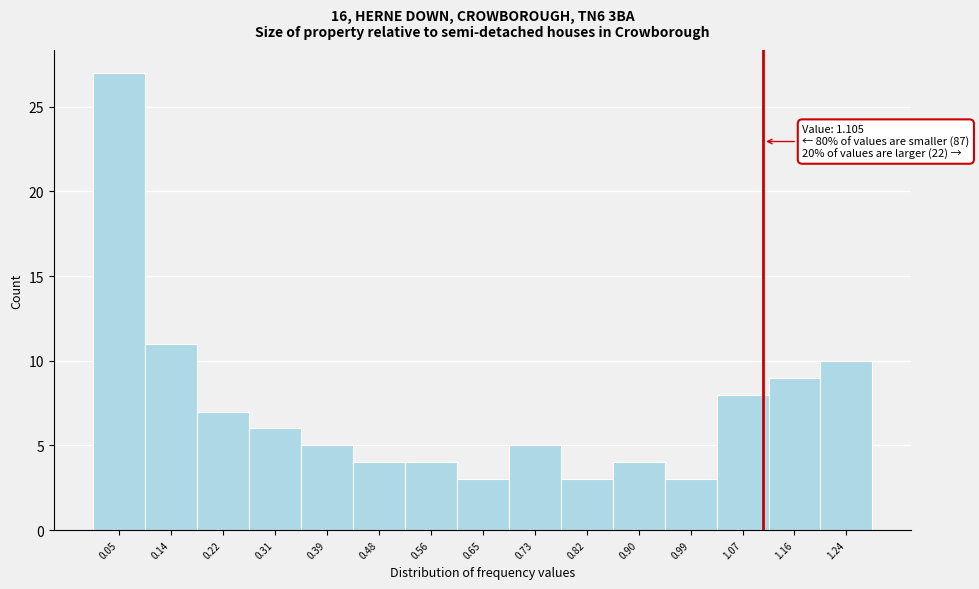

Over which range of the x-axis is the bar tallest?

0.01 to 0.10